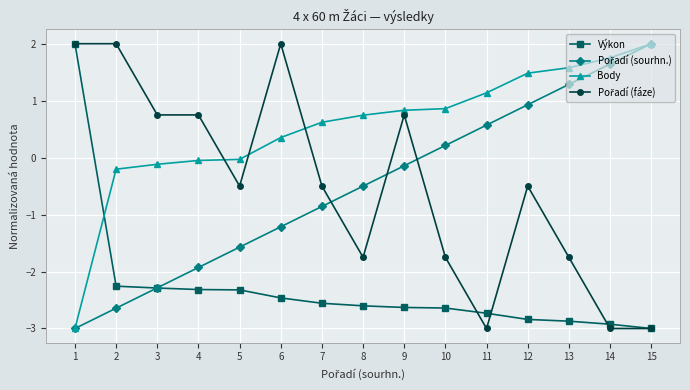

Where does the Body series first go above 0?

6